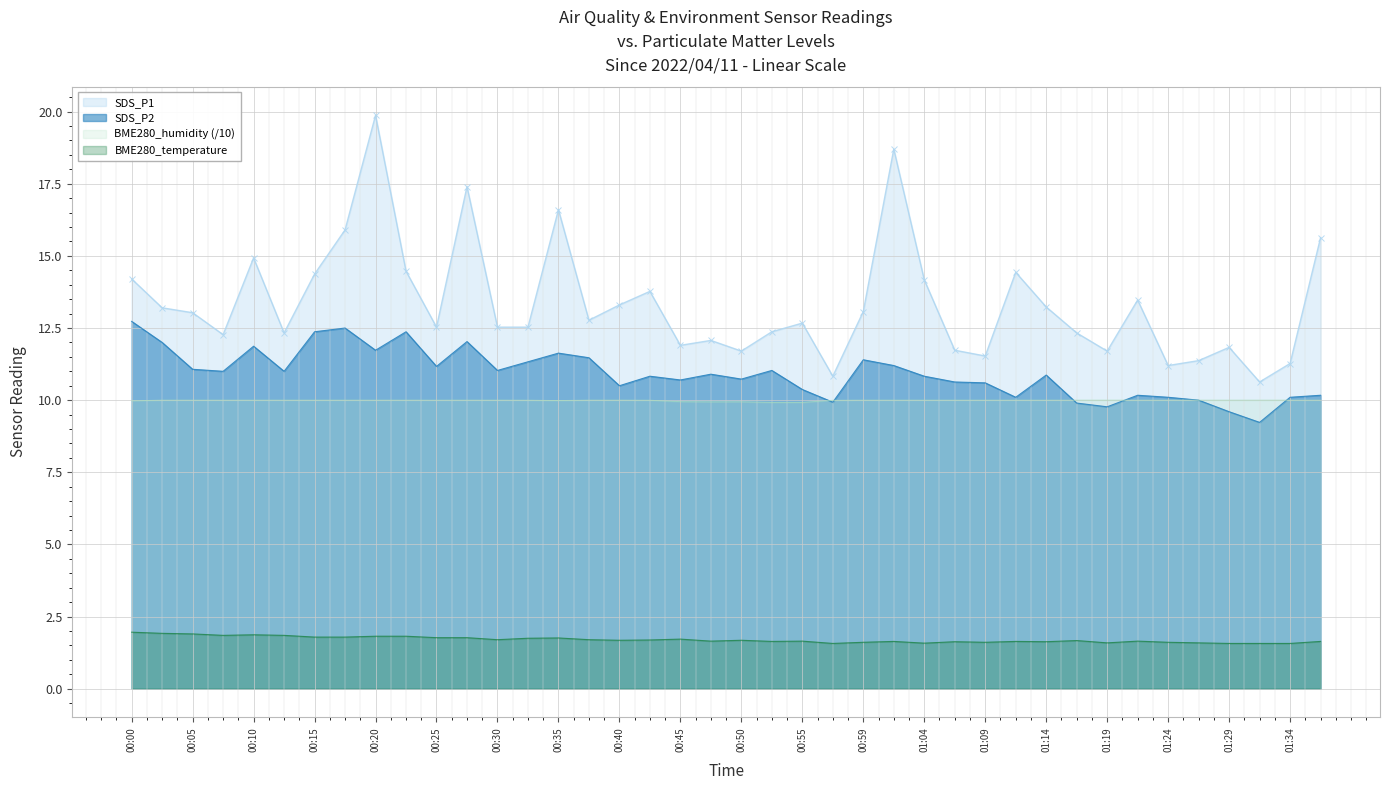

What is the greatest value displayed?

19.9